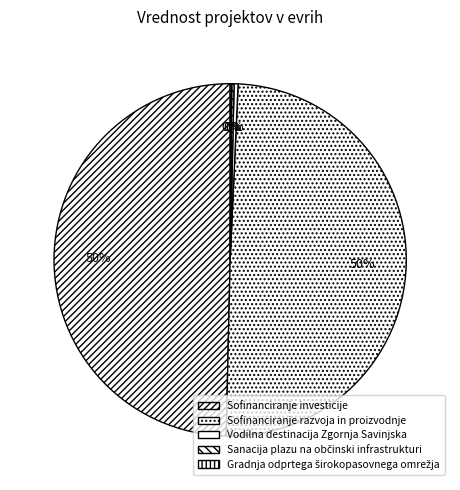

What is the ratio of the value at Gradnja odprtega širokopasovnega omrežja to the value at Vodilna destinacija Zgornja Savinjska?

0.4